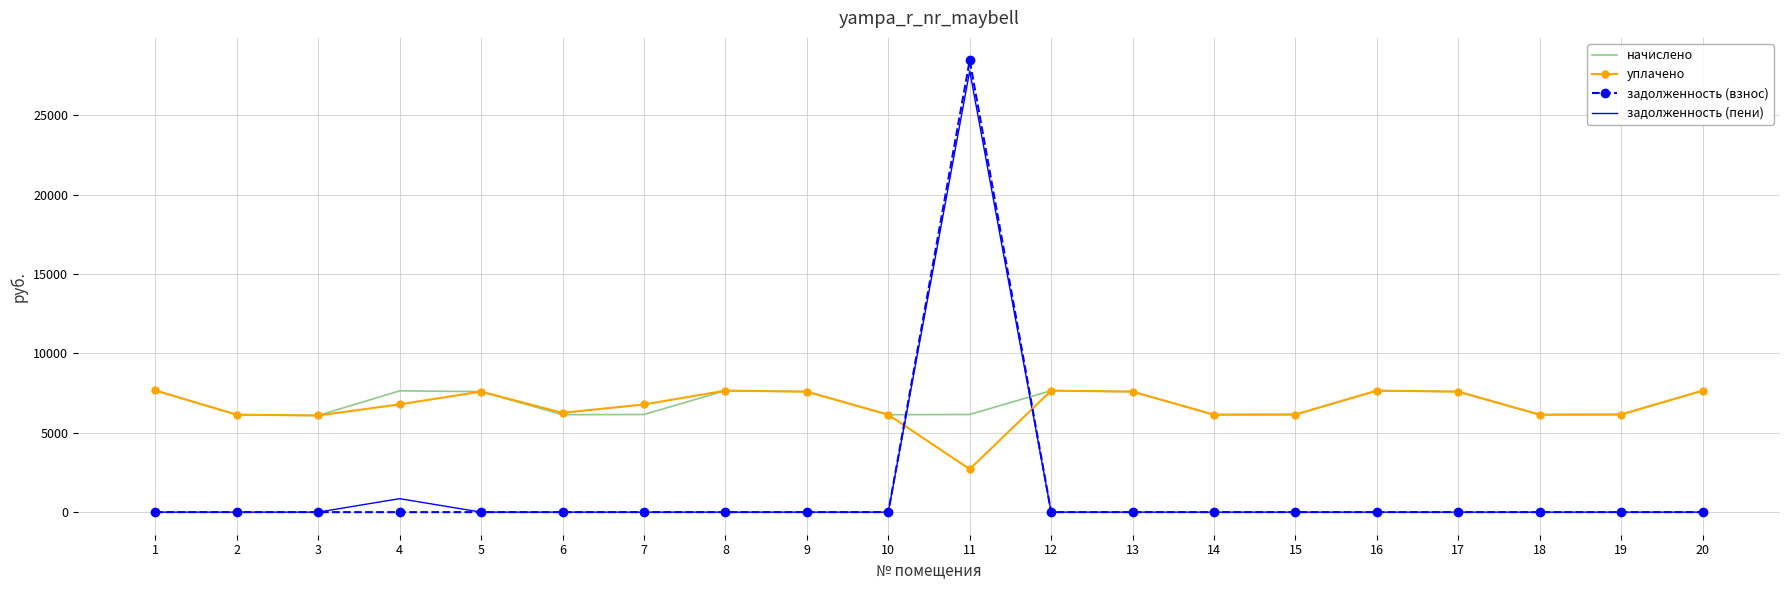

Which series has the widest spread of values?

задолженность (взнос)